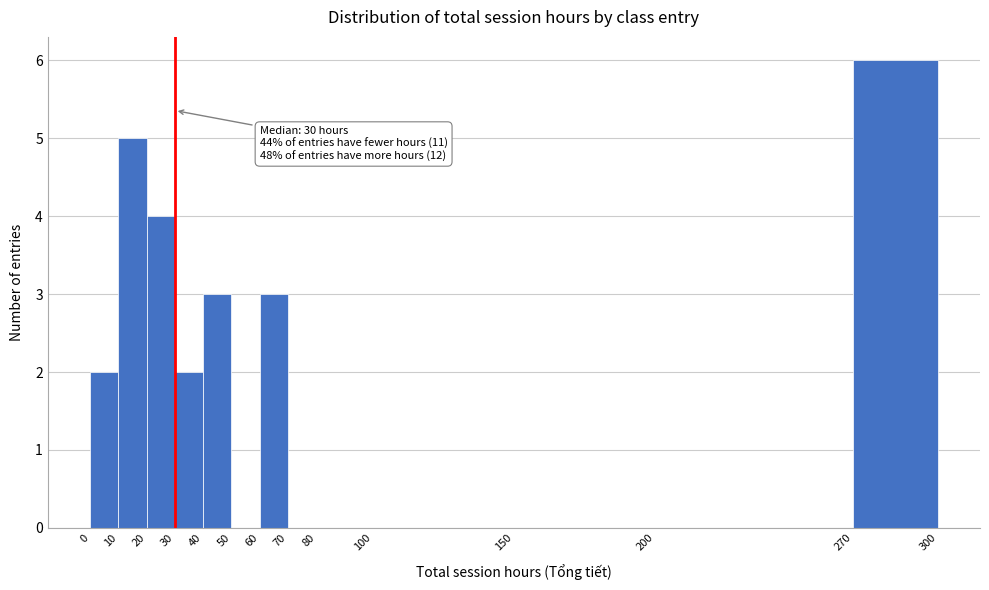

Which range on the x-axis has the tallest bar?

270 to 300